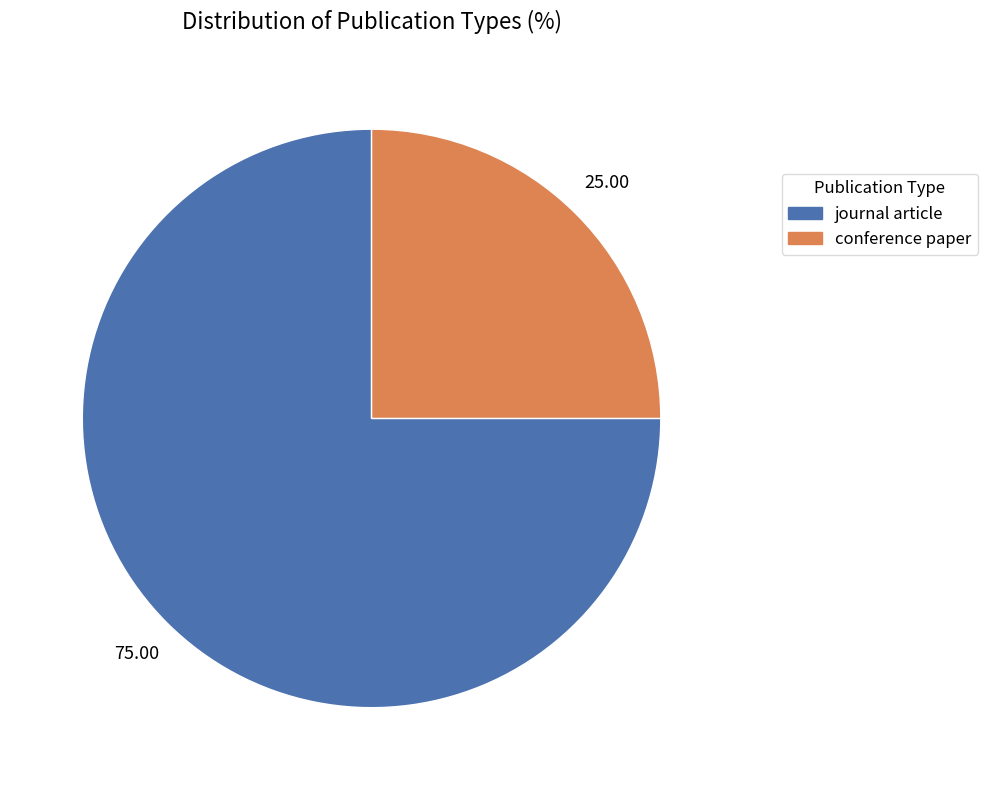

Is there any slice that represents more than half of the pie?

Yes